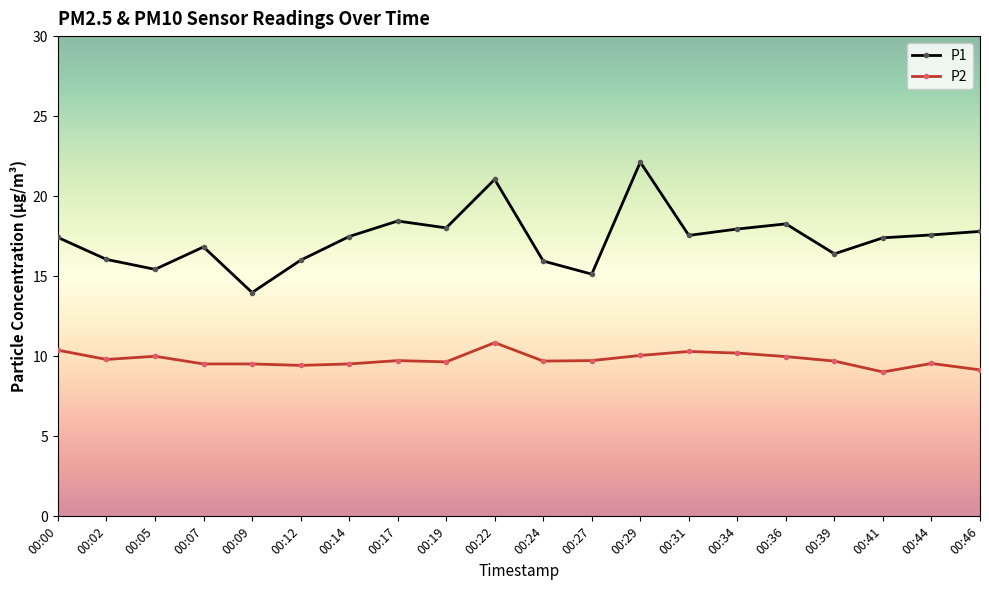

True or false: P2 and P1 cross at least once.

False